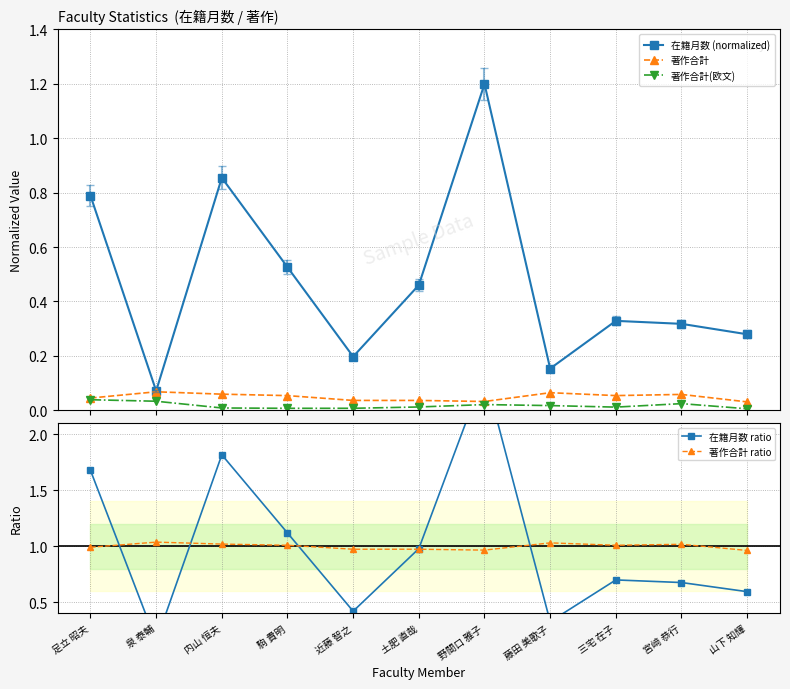

What position from the left is 内山 恒夫?

3